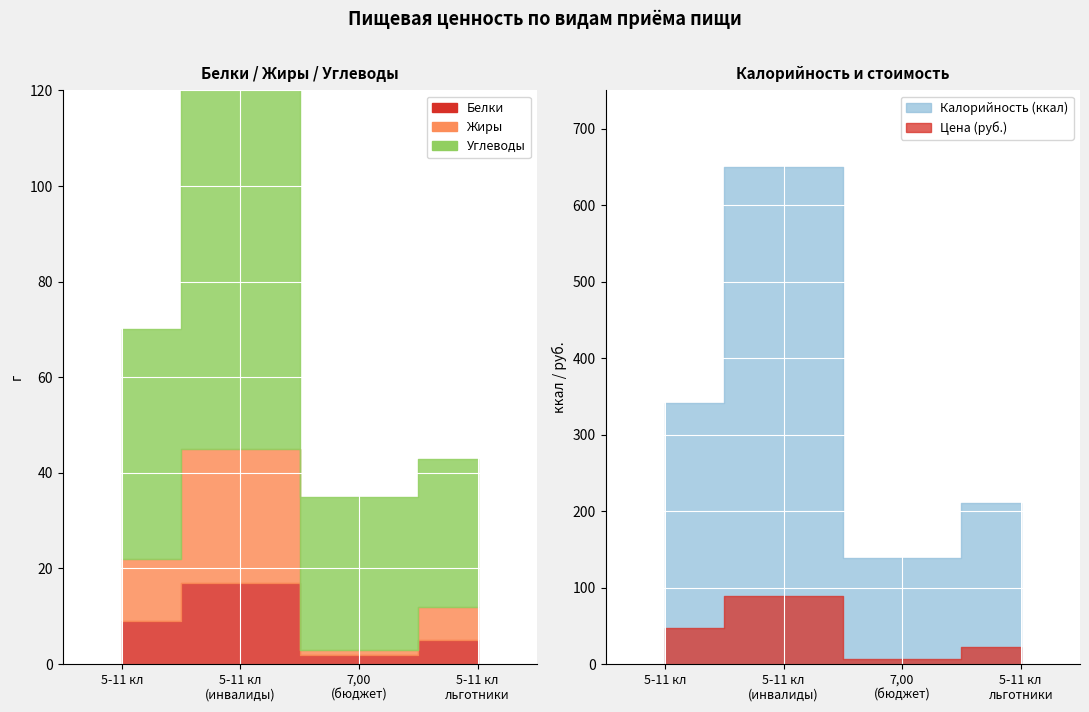

True or false: Белки has a value of 17 at 5-11 кл (инвалиды).

True